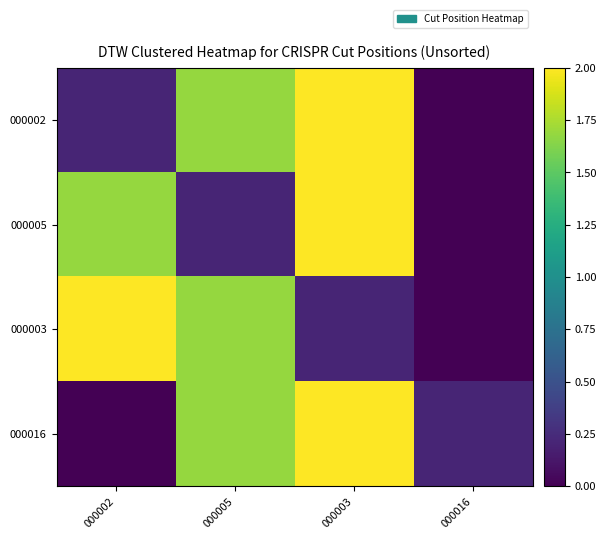

Which series has the largest range (max minus min)?

000002